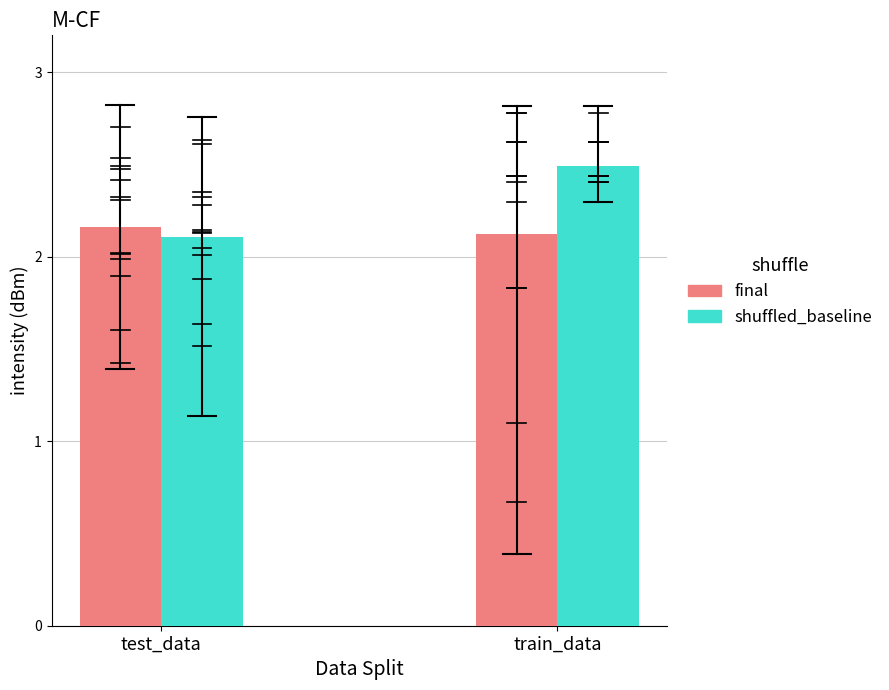

Which category has the highest value in the shuffled_baseline series?

train_data